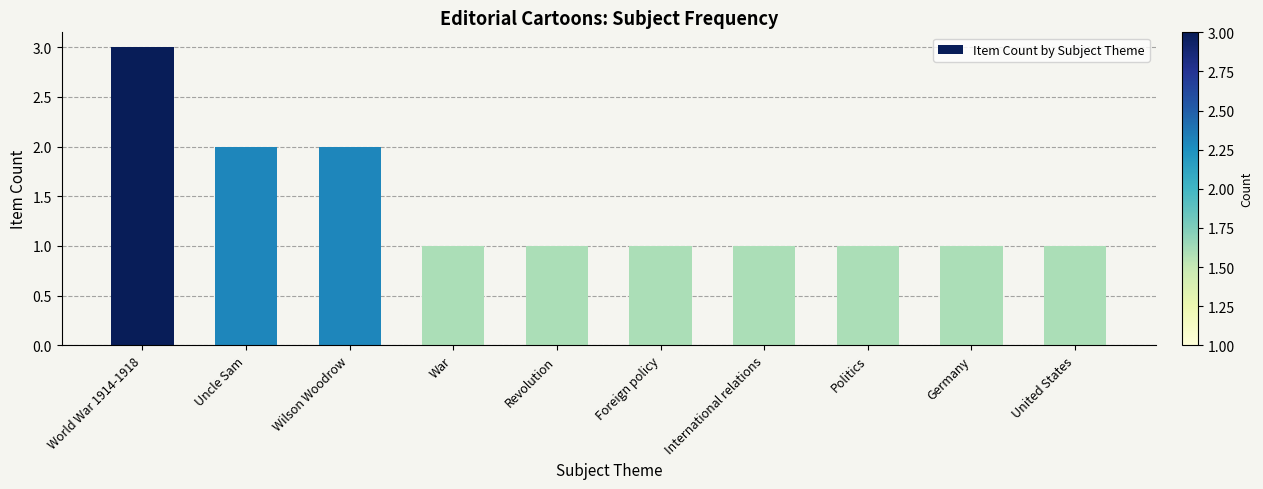

Are the bars horizontal?

No